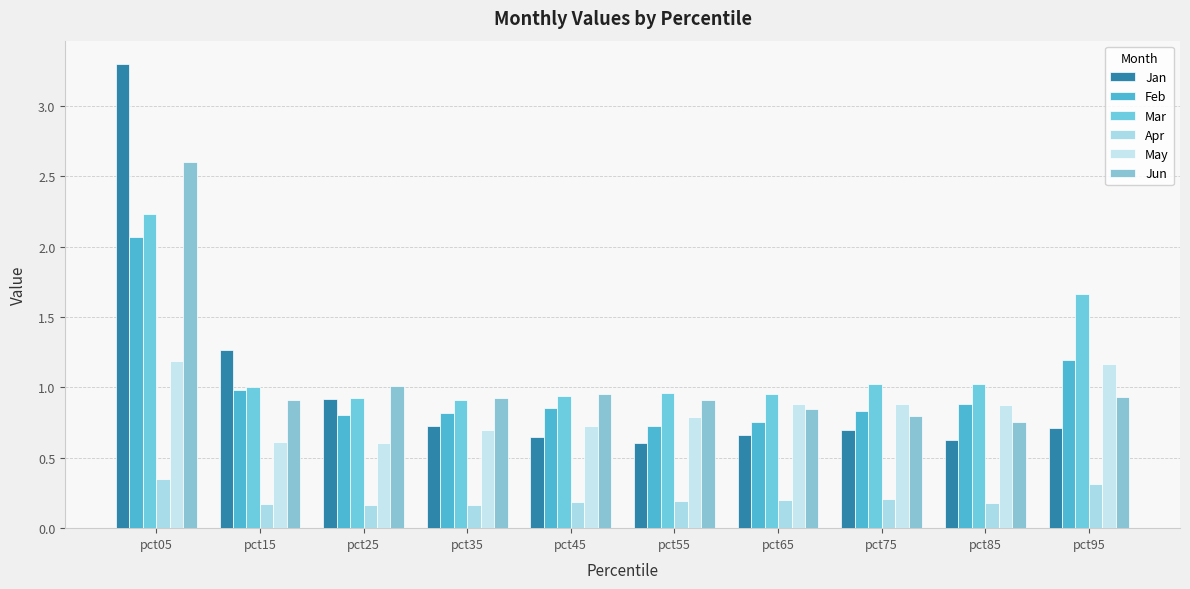

At how many categories does at least one series exceed 1?

6